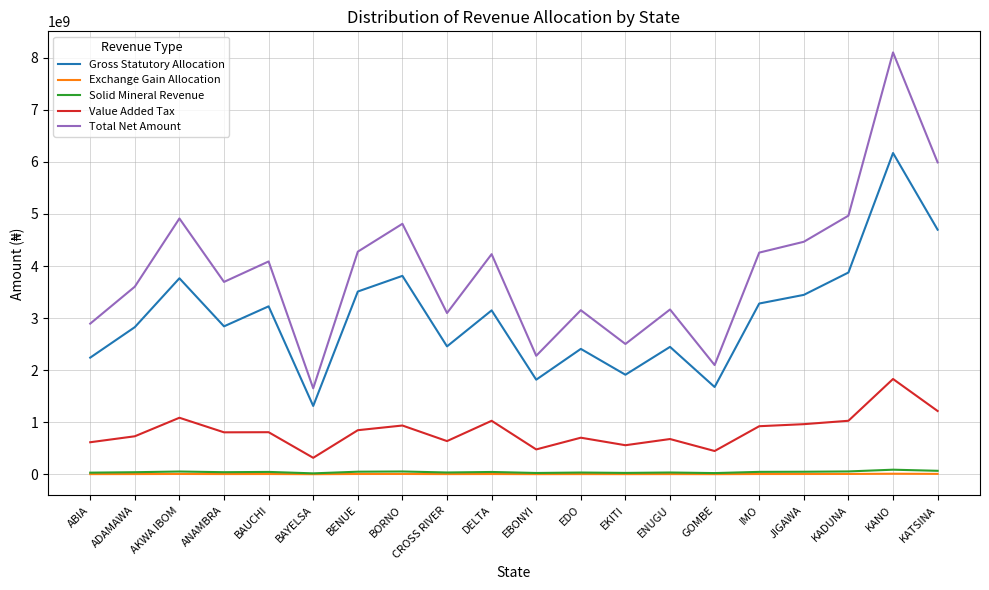

True or false: Total Net Amount and Solid Mineral Revenue intersect in this chart.

False